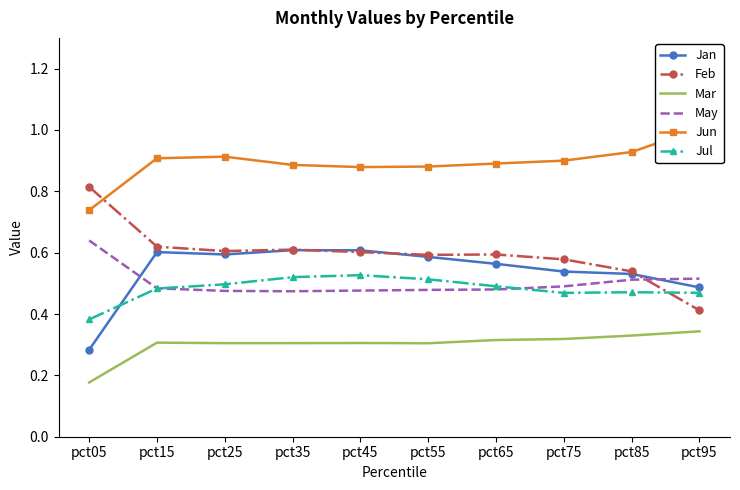

What is the average value of the Jun series?

0.9